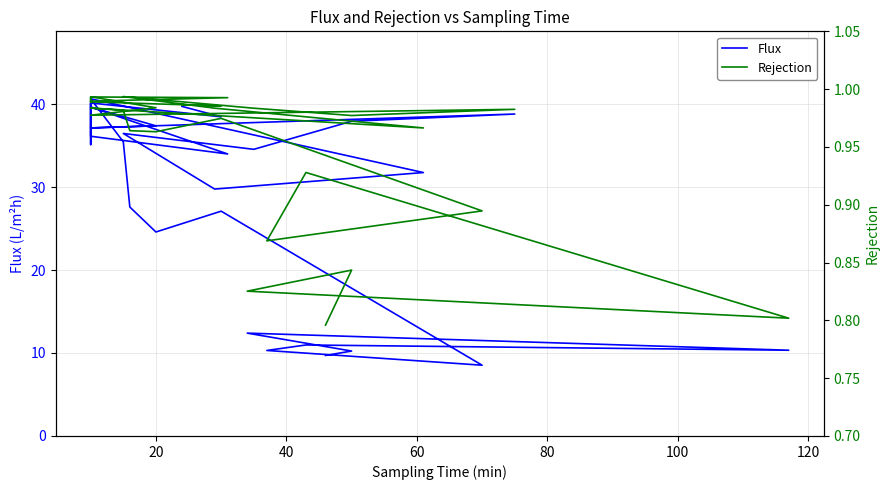

How many interior local valleys does the Flux series have?

9